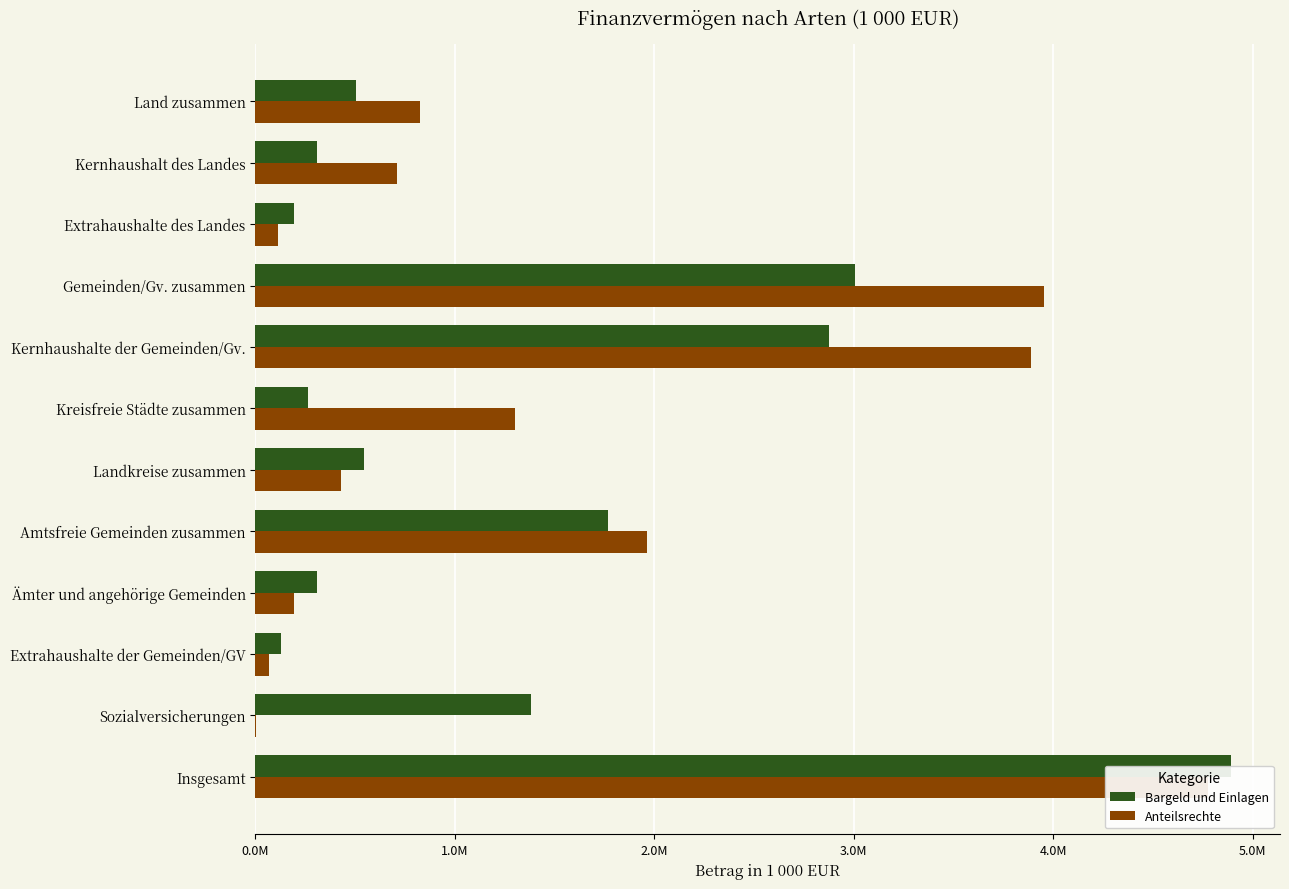

What position from the left is Kernhaushalt des Landes?

2